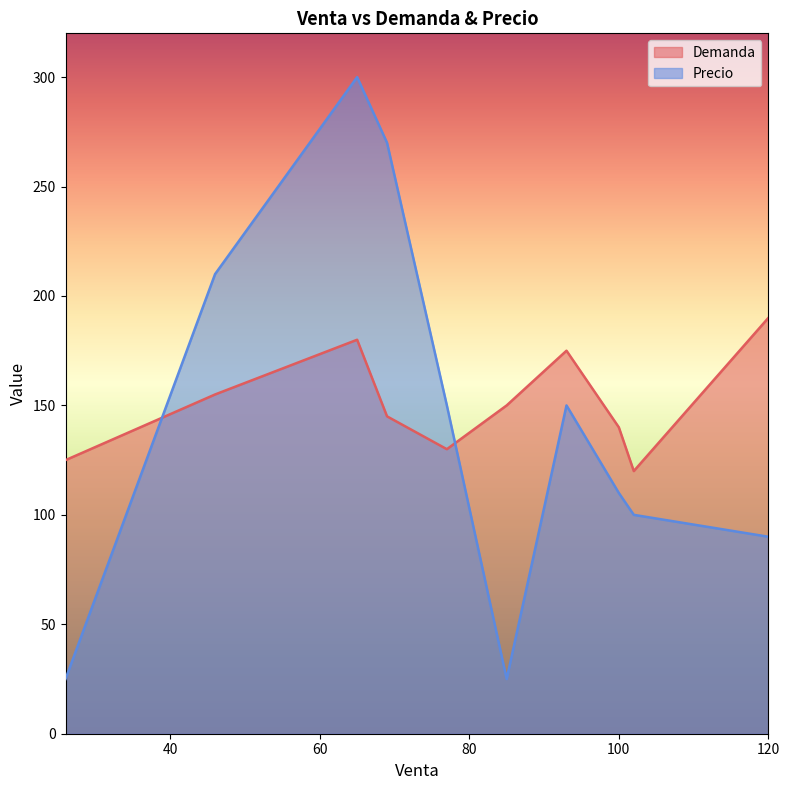

In Demanda, how many points are lower than both neighbors (excluding endpoints)?

2